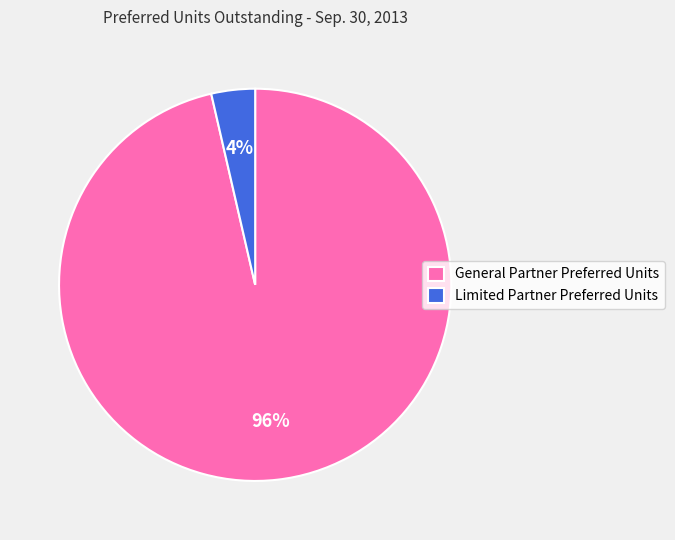

To the nearest percent, what portion does General Partner Preferred Units represent?

96%